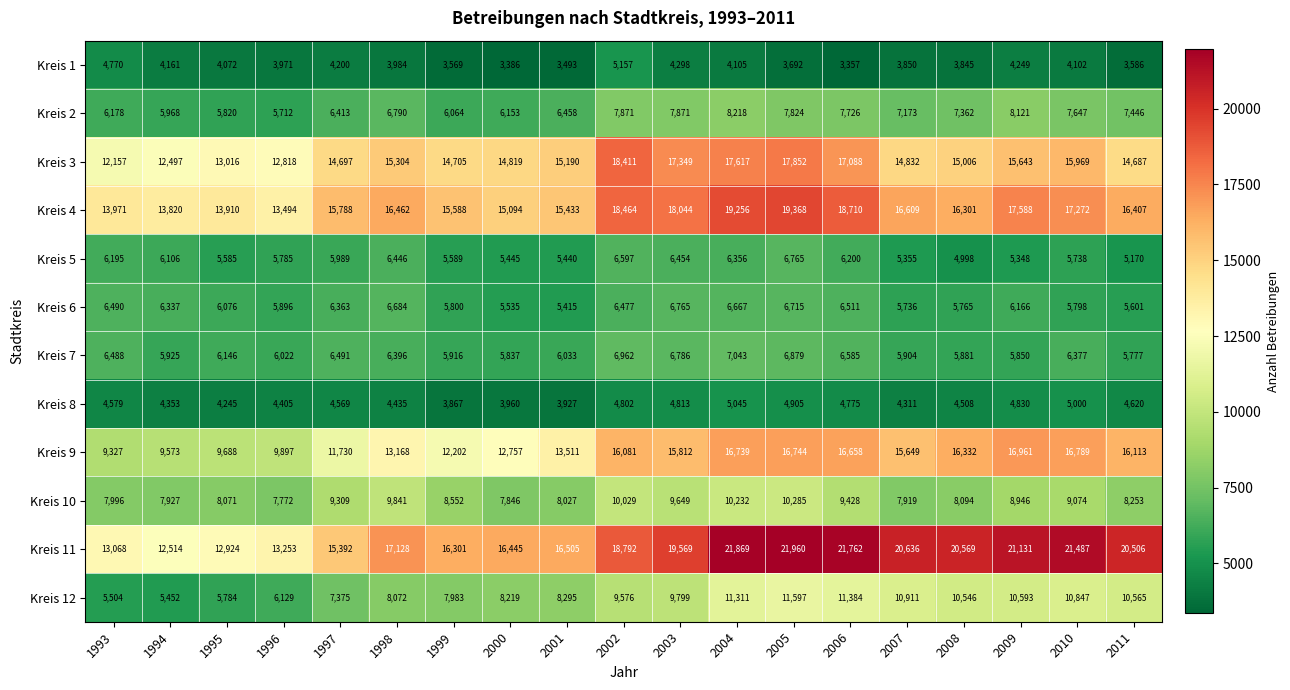

How many series are shown in this chart?

12